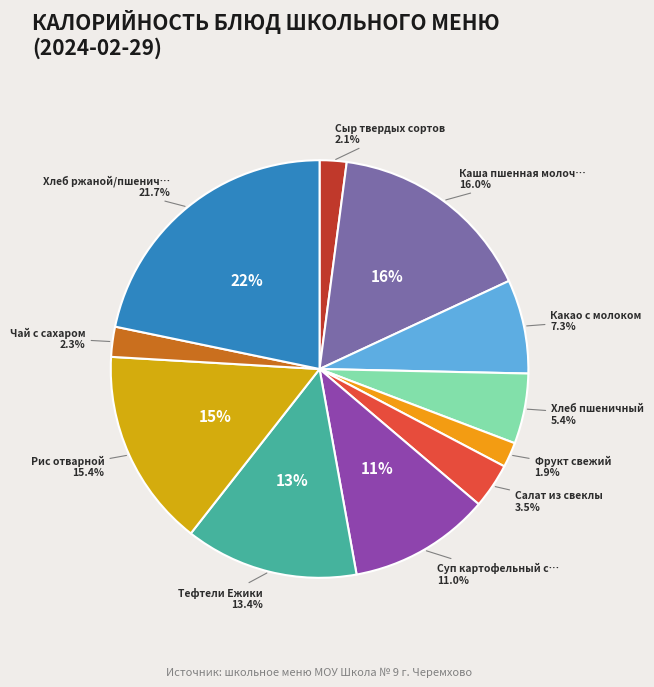

Combined, what portion of the pie is Фрукт свежий and Рис отварной?

17.3%